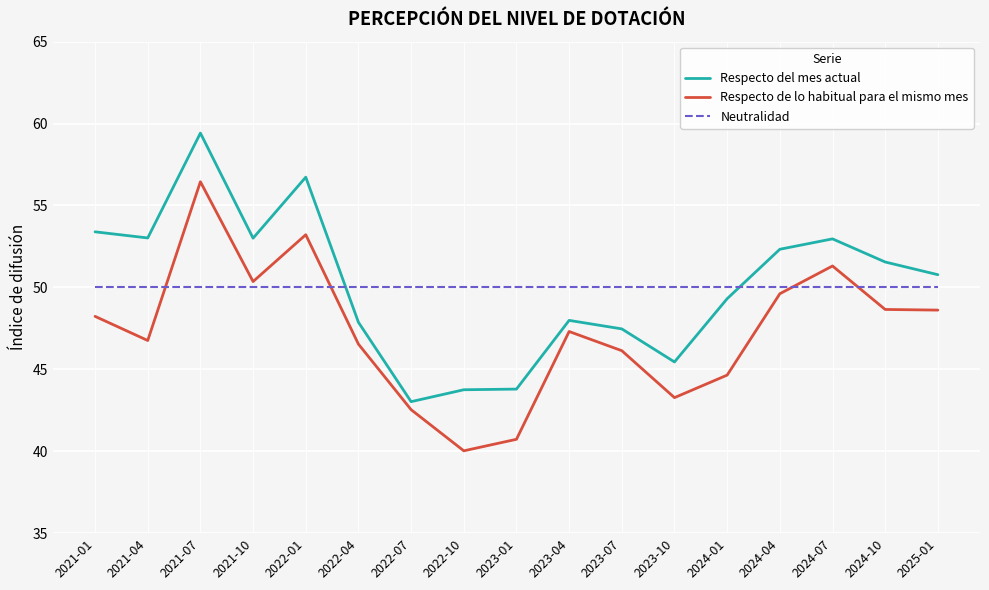

Between which two adjacent categories do Respecto de lo habitual para el mismo mes and Neutralidad first intersect?

2021-04 and 2021-07